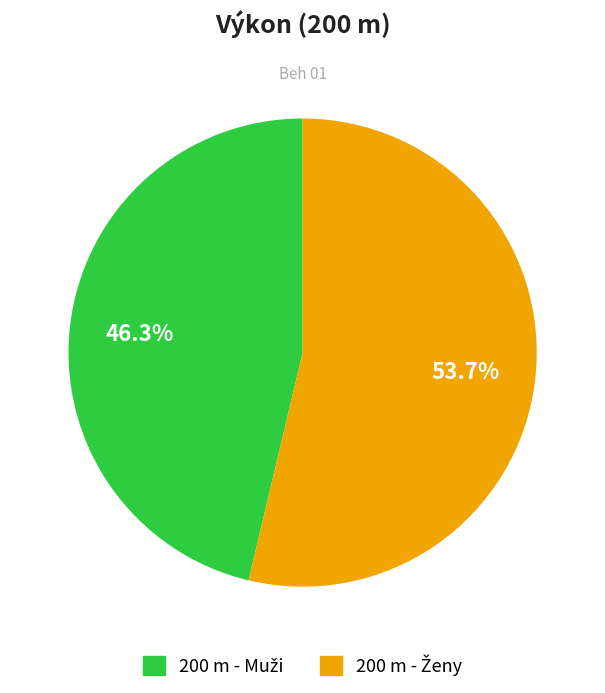

To the nearest percent, what is the average slice percentage?

50%